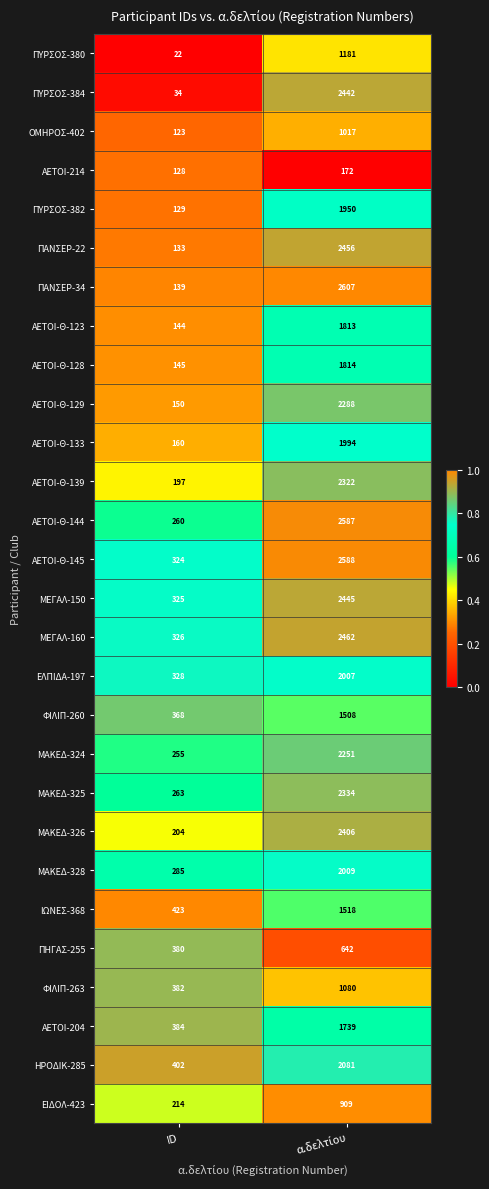

What is the approximate value of ΠΥΡΣΟΣ-382 at ID, to the nearest 10?

130